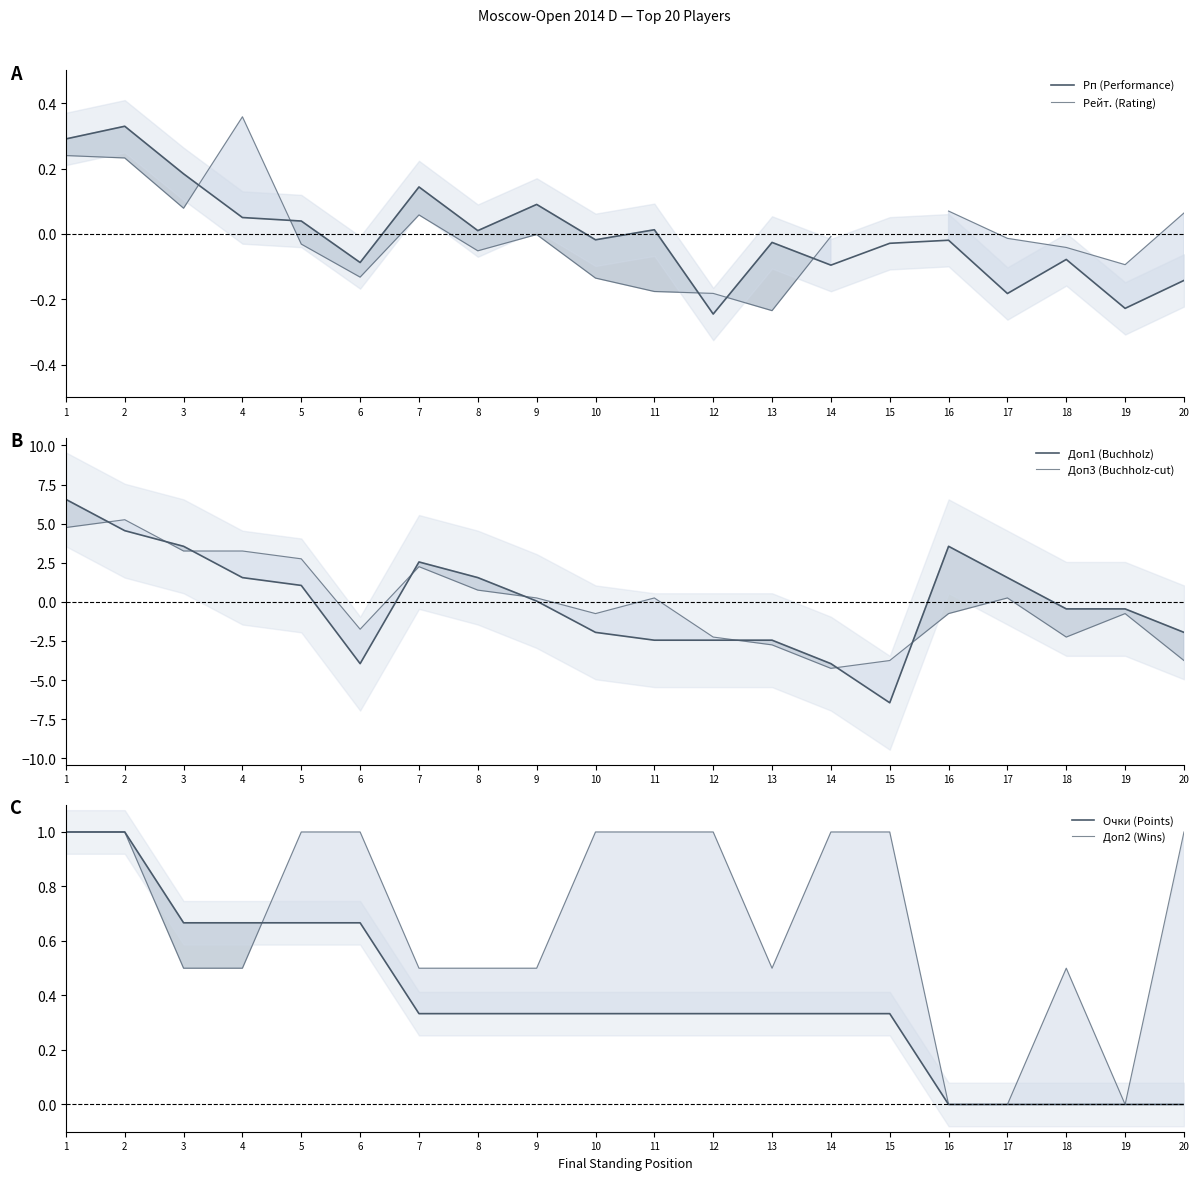

Is it true that Рейт. (Rating) equals -0.0 at 9?

True